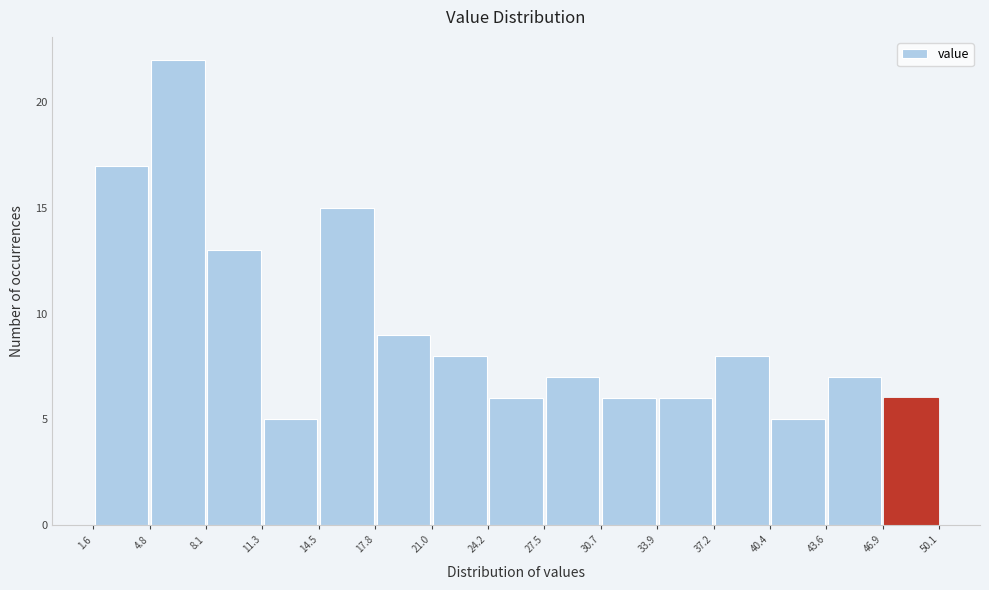

Reading left to right, transcribe this chart: for each bar, give the range it covers on the x-axis and its height. The values are not printed on the chart, so give them approximately, as read against the axis.

1.6 to 4.8: 17
4.8 to 8.1: 22
8.1 to 11.3: 13
11.3 to 14.5: 5
14.5 to 17.8: 15
17.8 to 21.0: 9
21.0 to 24.2: 8
24.2 to 27.5: 6
27.5 to 30.7: 7
30.7 to 33.9: 6
33.9 to 37.2: 6
37.2 to 40.4: 8
40.4 to 43.6: 5
43.6 to 46.9: 7
46.9 to 50.1: 6